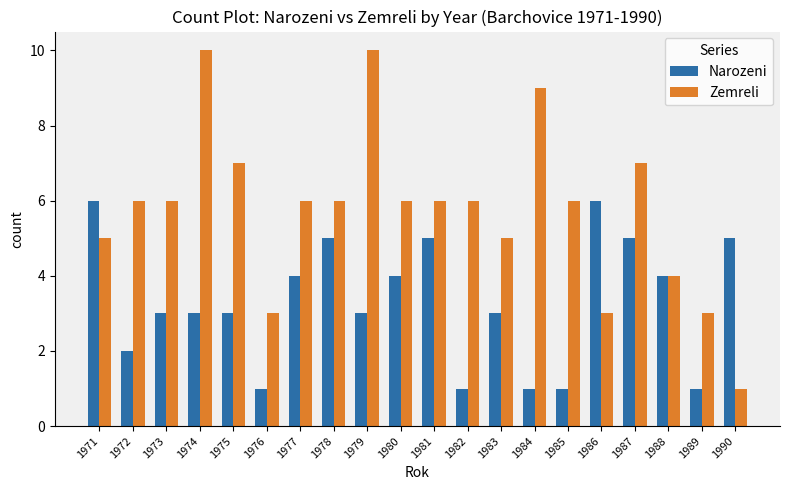

Rank the series by their maximum value, from highest to lowest.

Zemreli, Narozeni